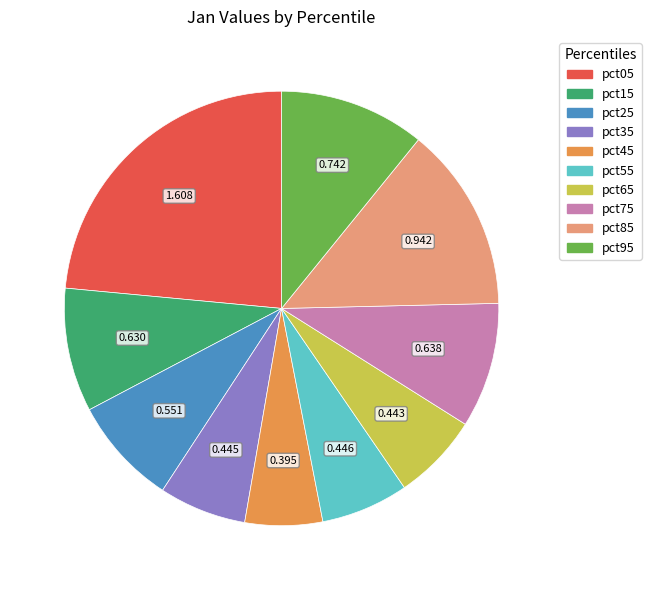

Is it true that pct05 is 18% of the pie?

False